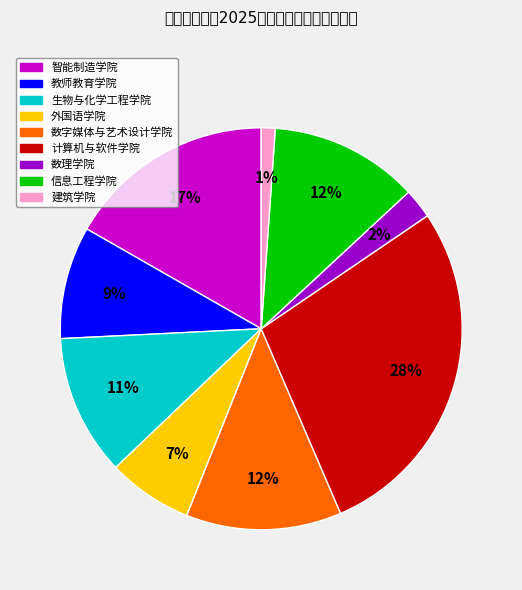

Combined, what portion of the pie is 建筑学院 and 信息工程学院?

13.1%